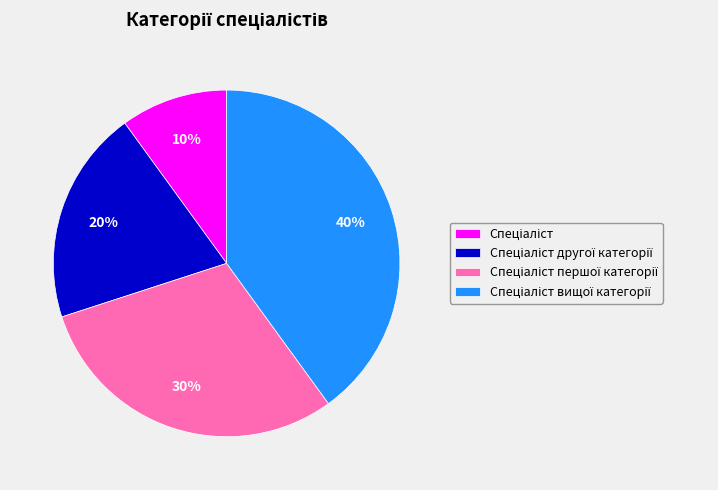

How many slices are in this pie chart?

4